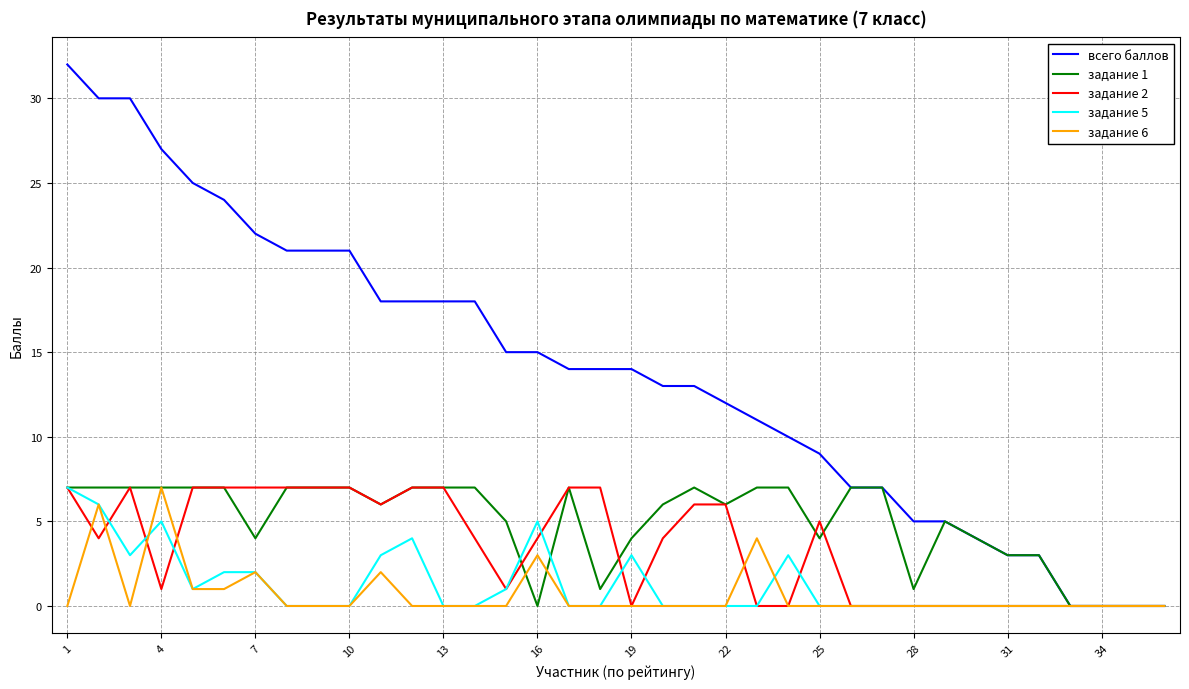

What is the highest value of the всего баллов series?

32